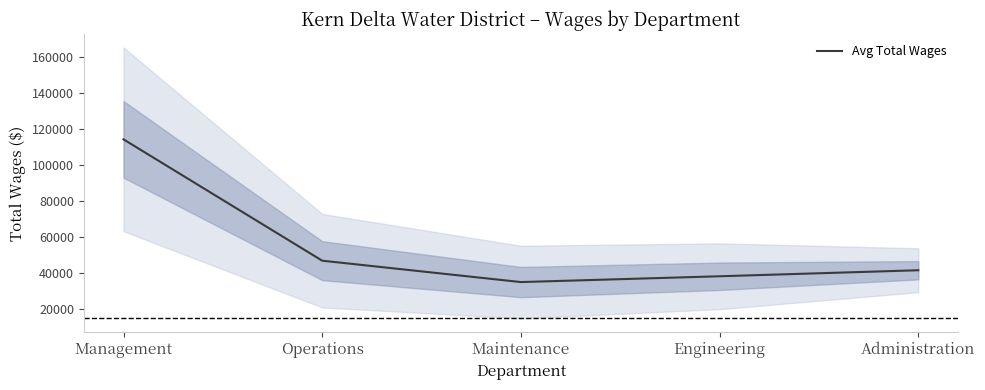

Reading right to left, what are all the values shown in this chart?

41741.1	38388.8	35169.7	47051.6	114478.0